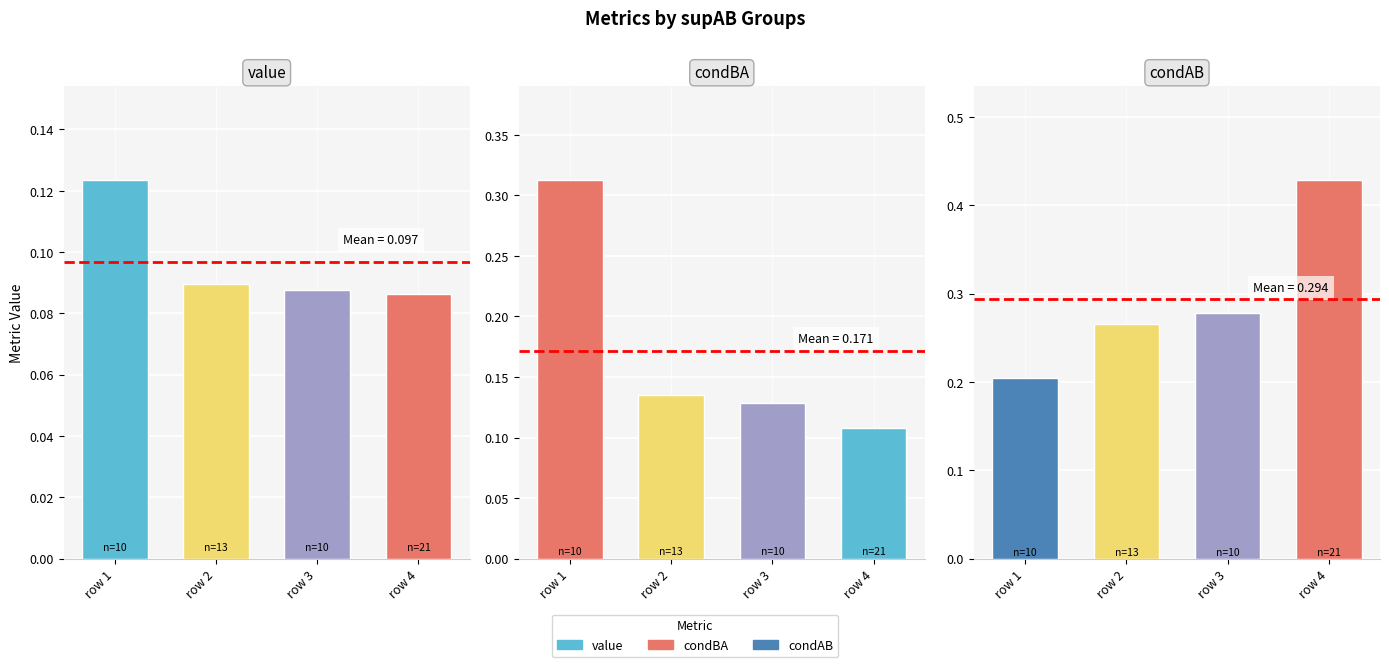

The condAB series shows 0.2 at row 2. True or false?

False